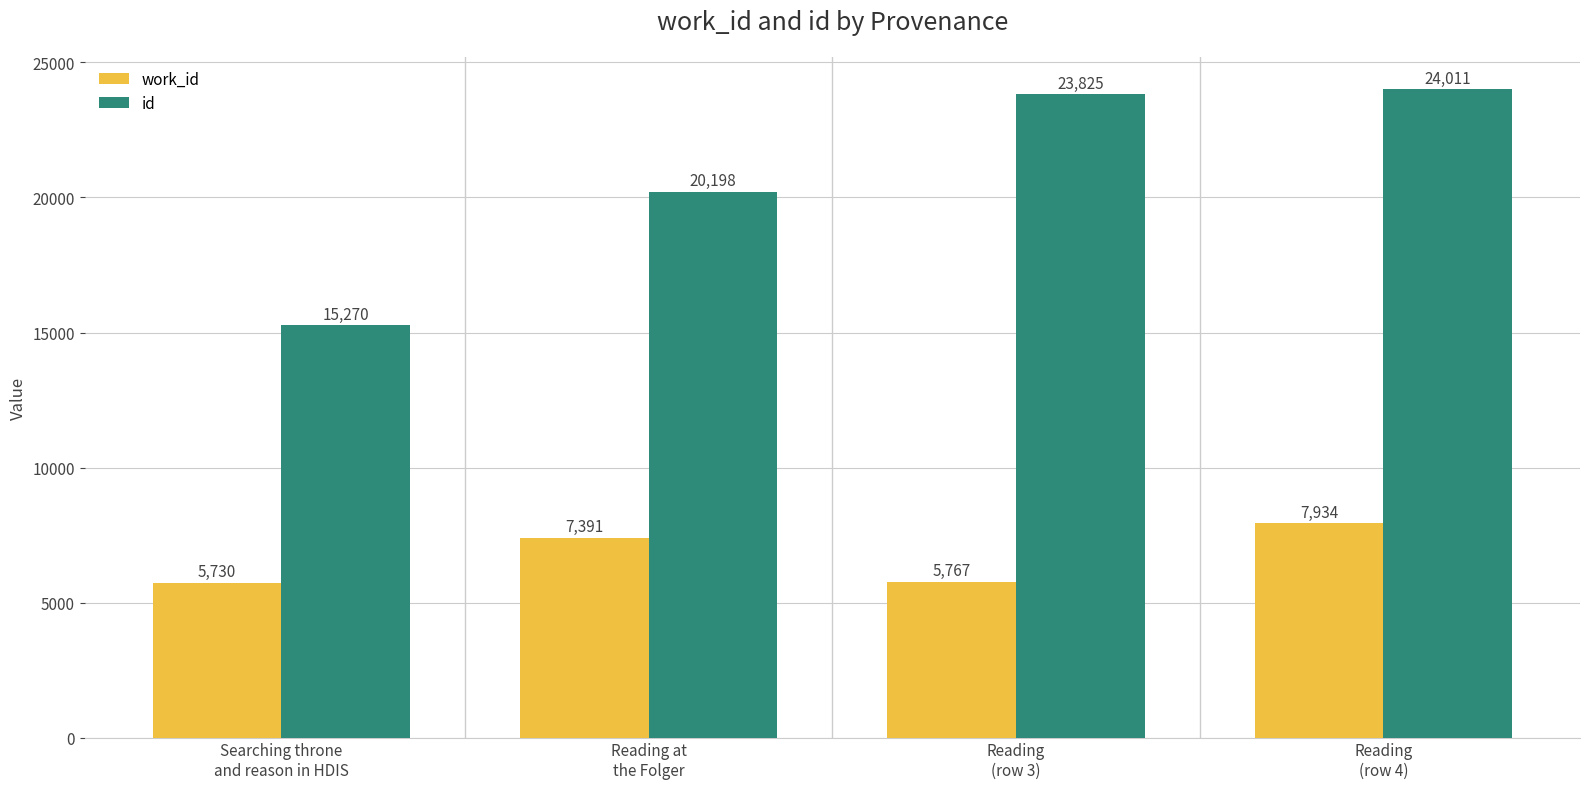

List the labels in order of id value, smallest first.

Searching throne
and reason in HDIS, Reading at
the Folger, Reading
(row 3), Reading
(row 4)